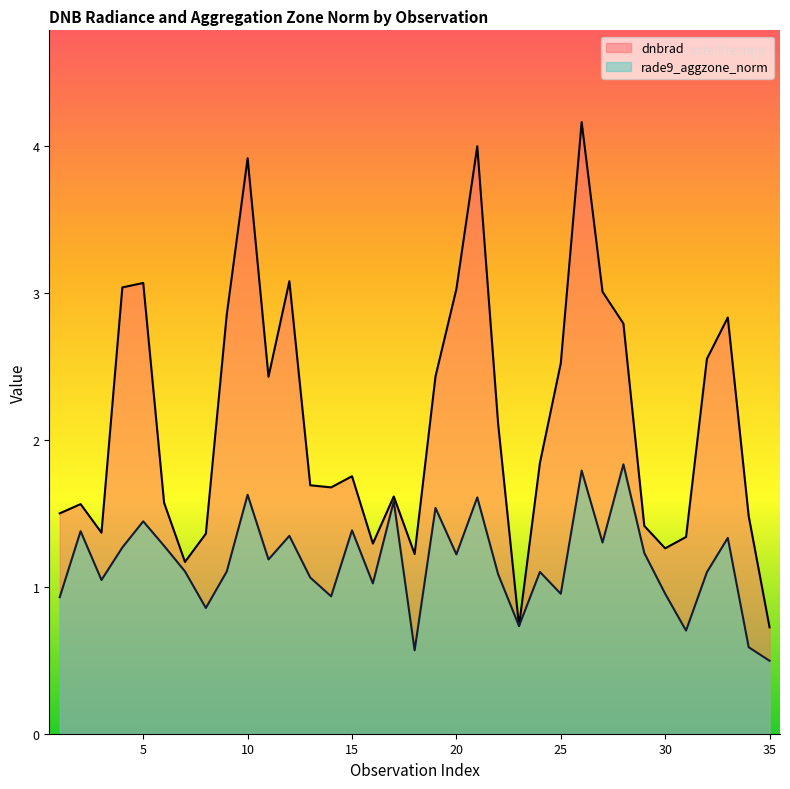

List the labels in order of dnbrad value, largest first.

26, 21, 10, 12, 5, 4, 20, 27, 9, 33, 28, 32, 25, 19, 11, 22, 24, 15, 13, 14, 17, 6, 2, 1, 34, 29, 3, 8, 31, 16, 30, 18, 7, 23, 35